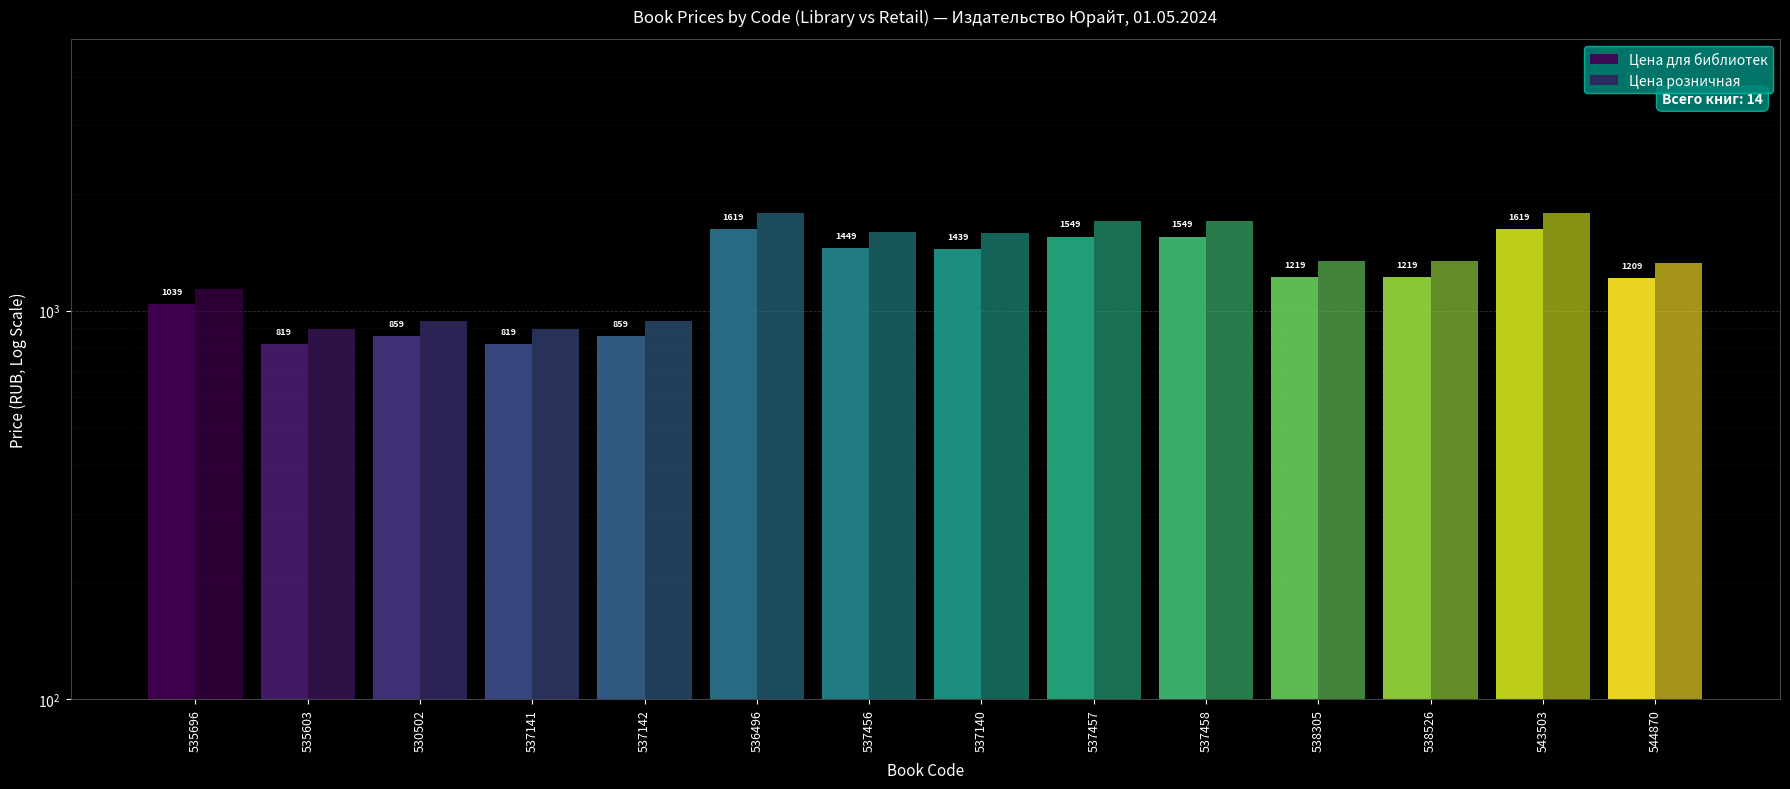

What is the sum of the Цена розничная values at 538526 and 537141?

2238